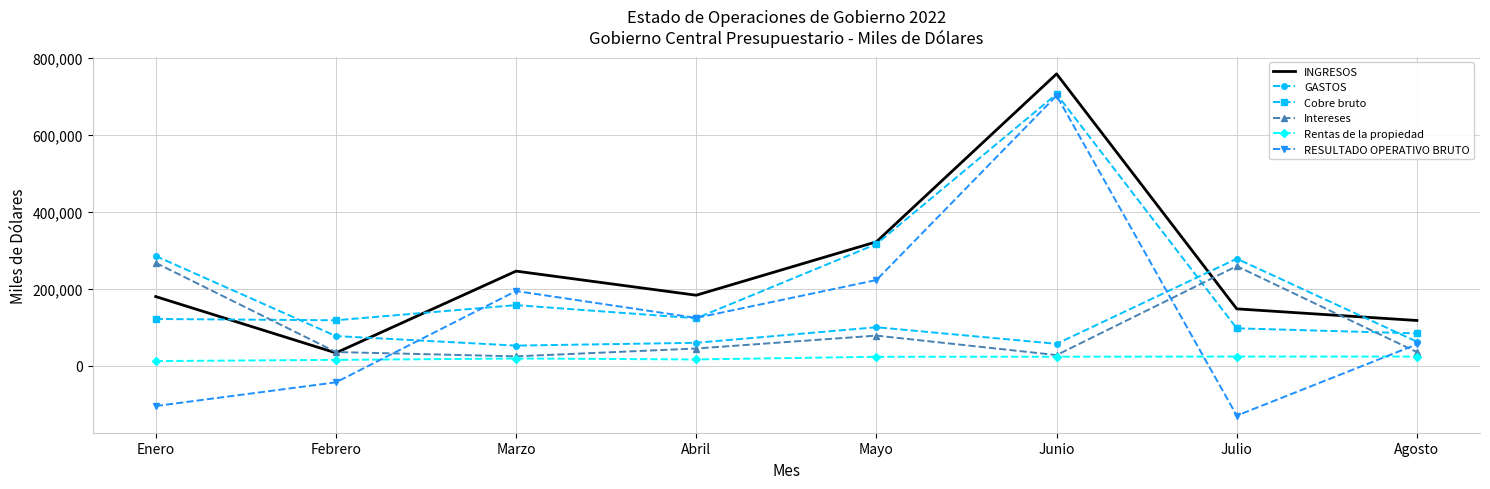

True or false: Rentas de la propiedad and GASTOS intersect in this chart.

False